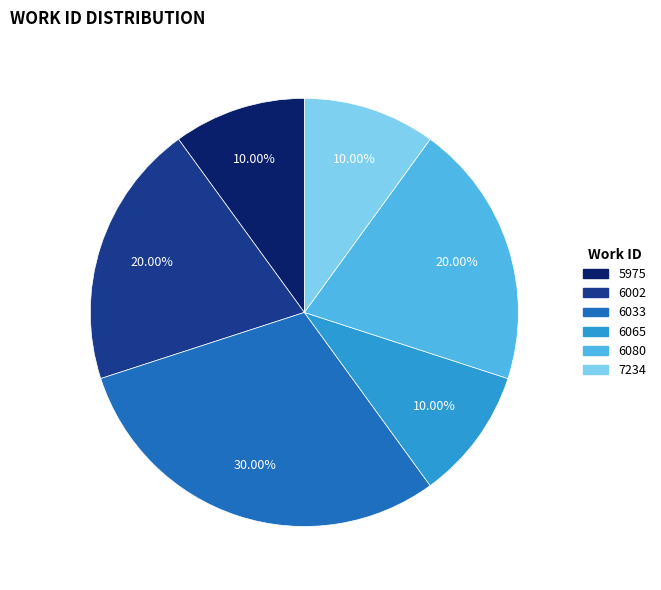

Is there a majority slice in this chart?

No